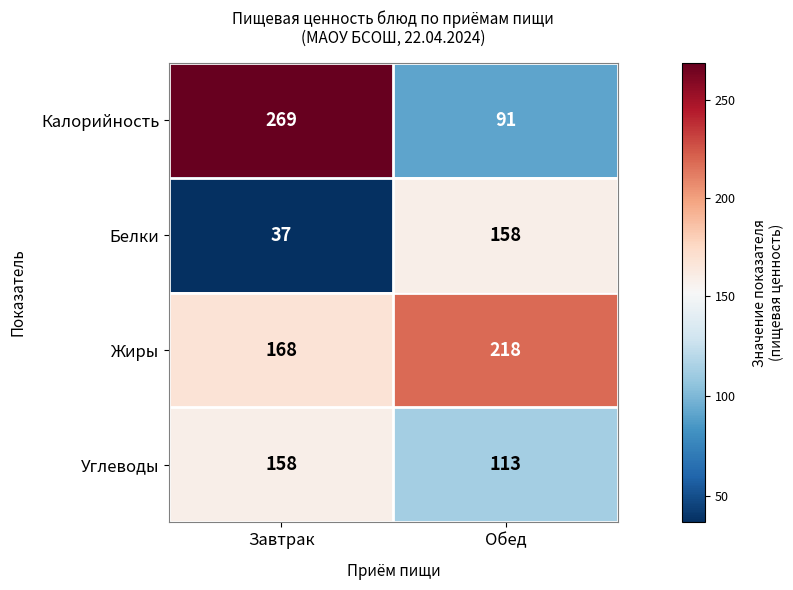

At which label does Углеводы reach its peak?

Завтрак